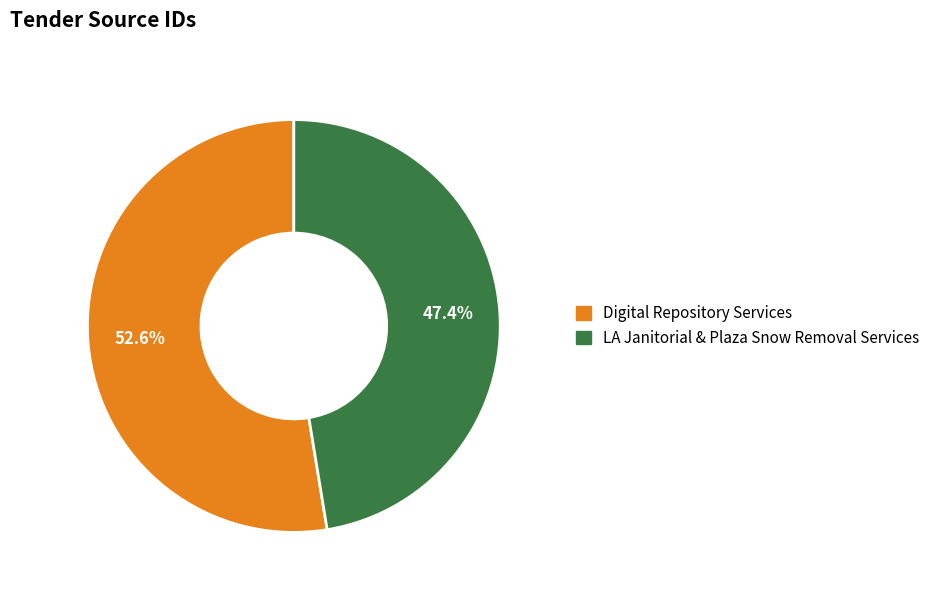

To the nearest percent, what percentage of the pie is Digital Repository Services?

53%